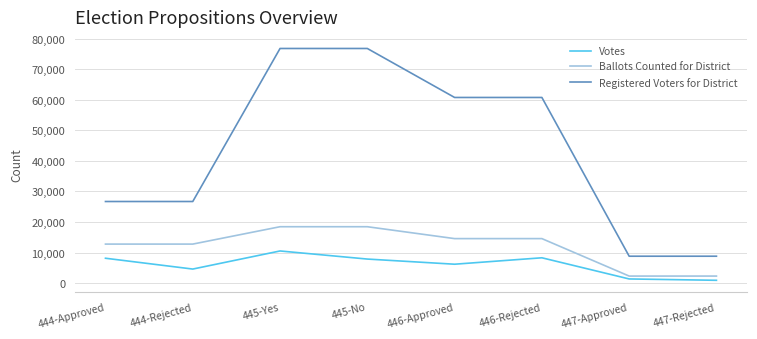

How many lines are shown in the chart?

3